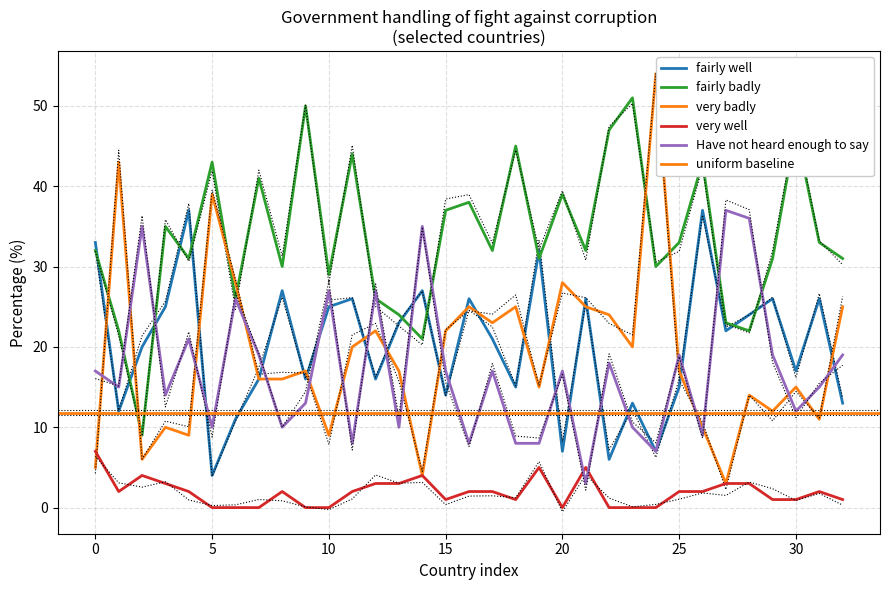

What is the average value of the very badly series?

19